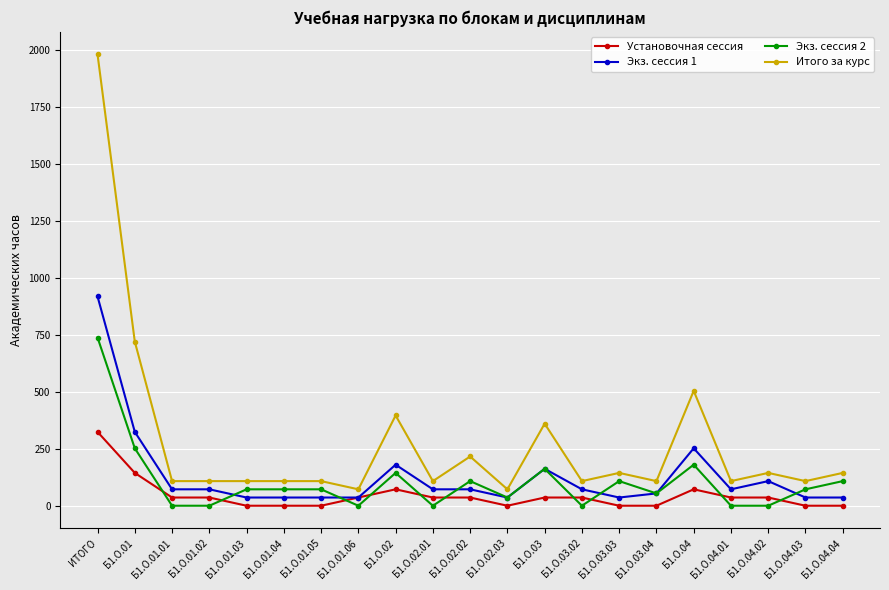

True or false: Экз. сессия 1 has more than 0 points higher than both neighbors.

True